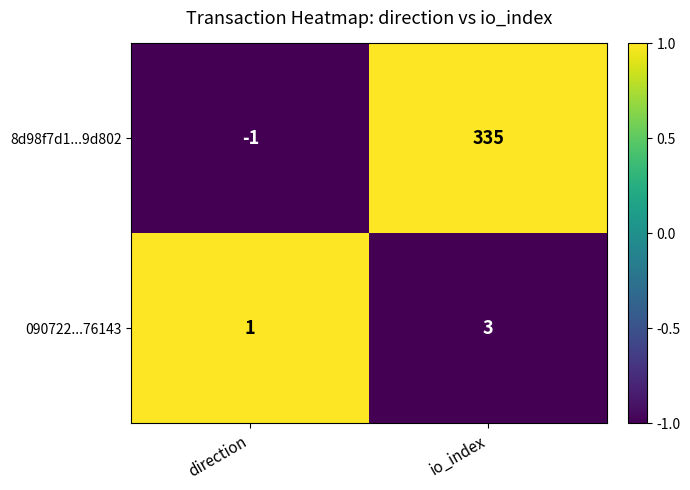

Is it true that 8d98f7d1...9d802 equals 599 at io_index?

False